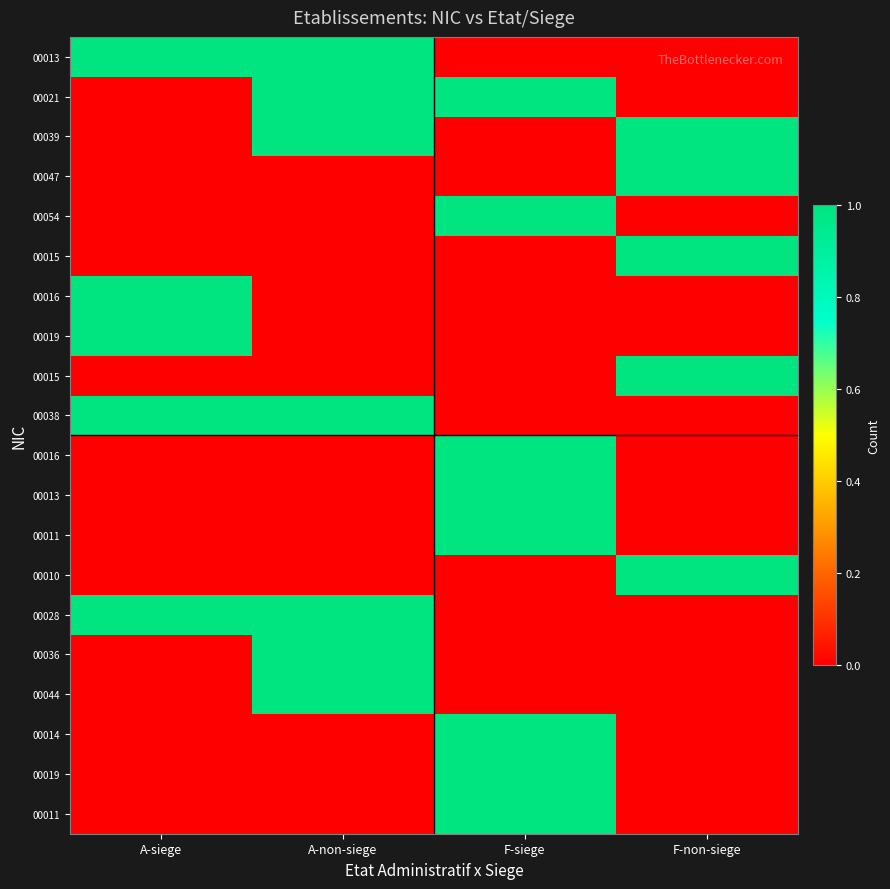

How many data points does each series have?

4